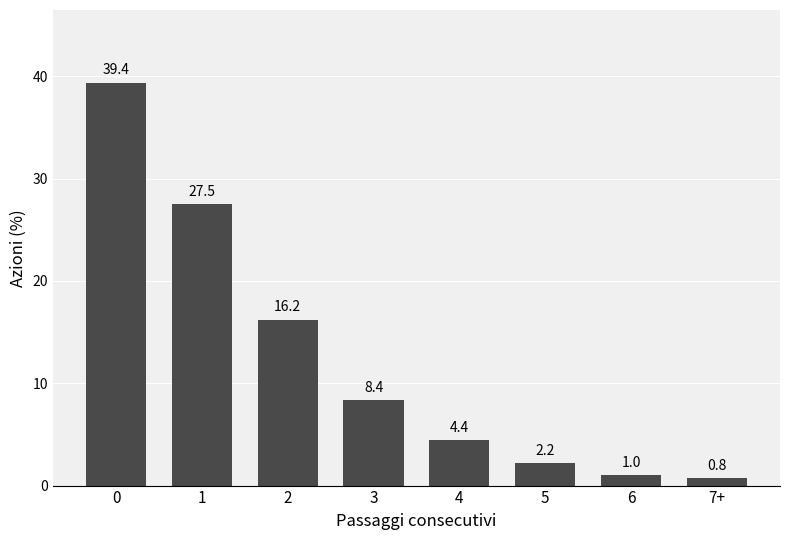

Reading left to right, transcribe all the data shown in this chart.

39.4	27.5	16.2	8.4	4.4	2.2	1.0	0.8